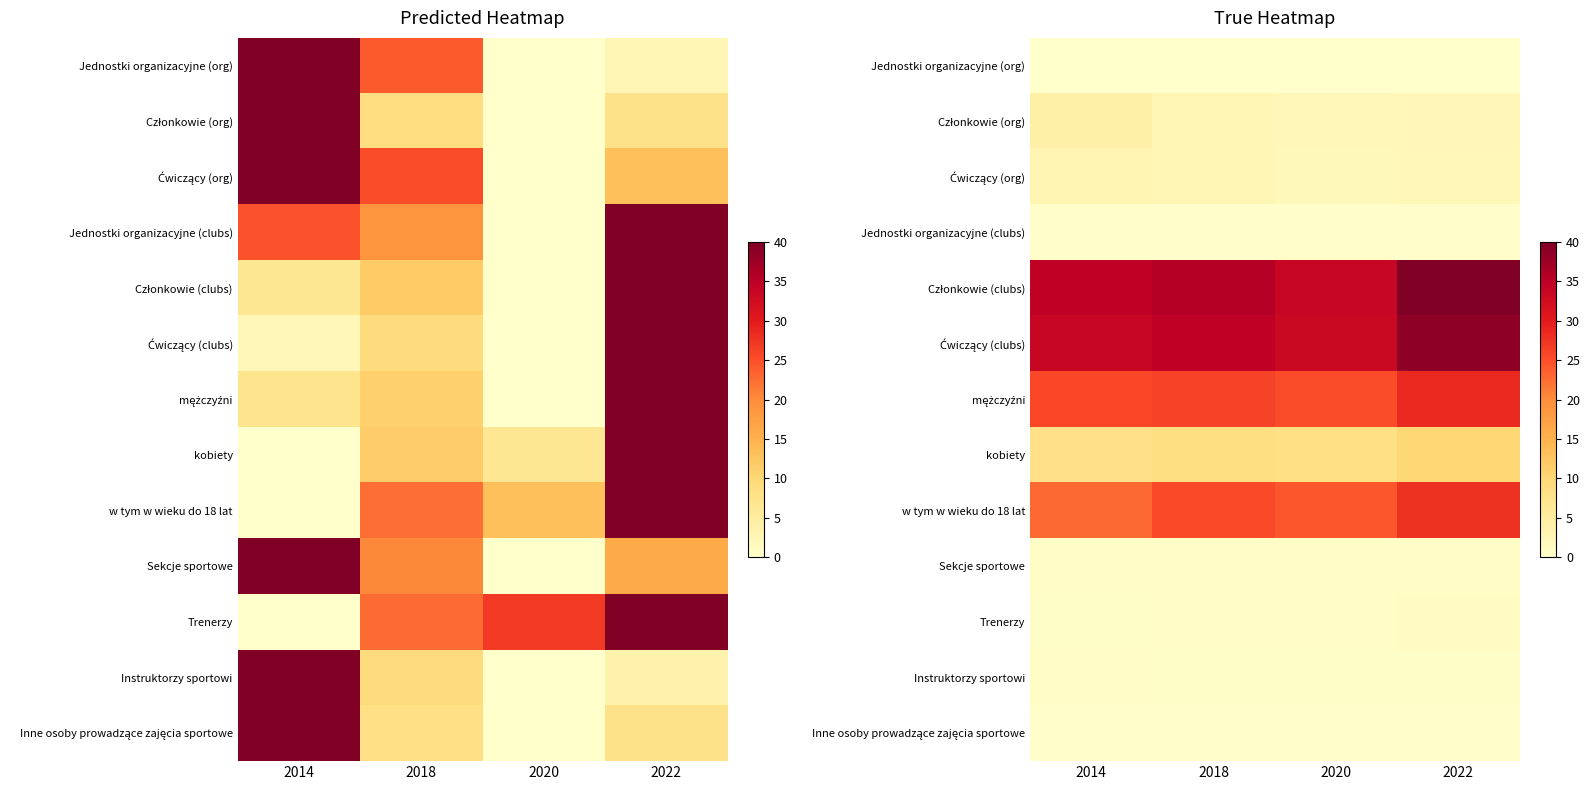

Which category has the lowest value in the Członkowie (clubs) series?

2020